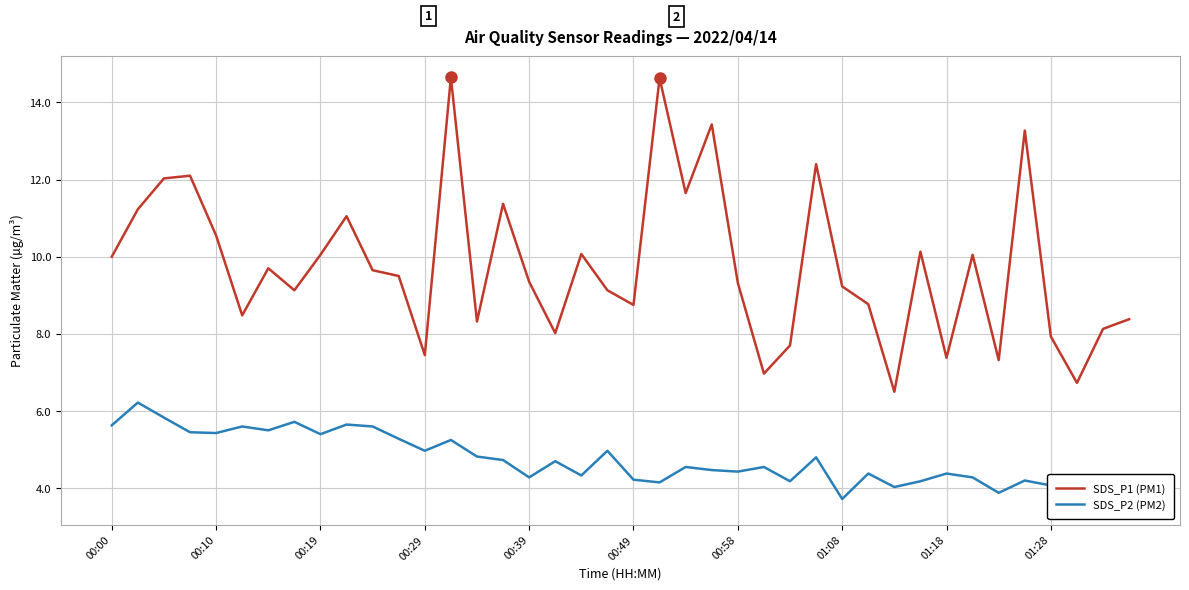

True or false: SDS_P2 (PM2) and SDS_P1 (PM1) intersect in this chart.

False